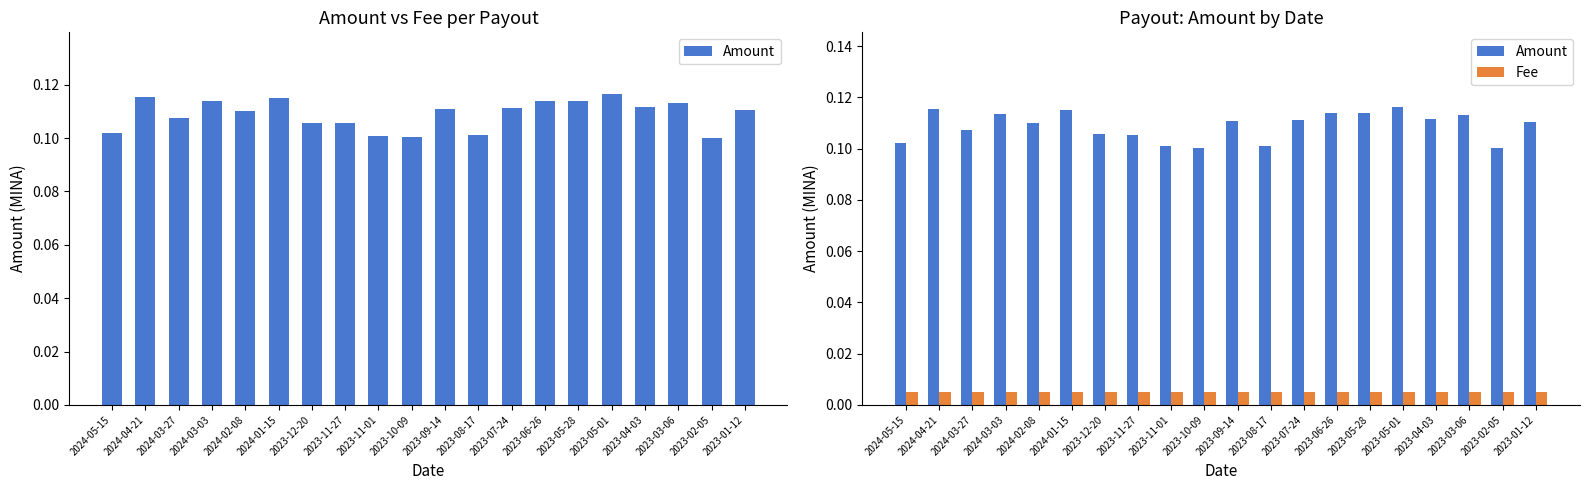

Rank the series by their maximum value, from highest to lowest.

Amount, Fee